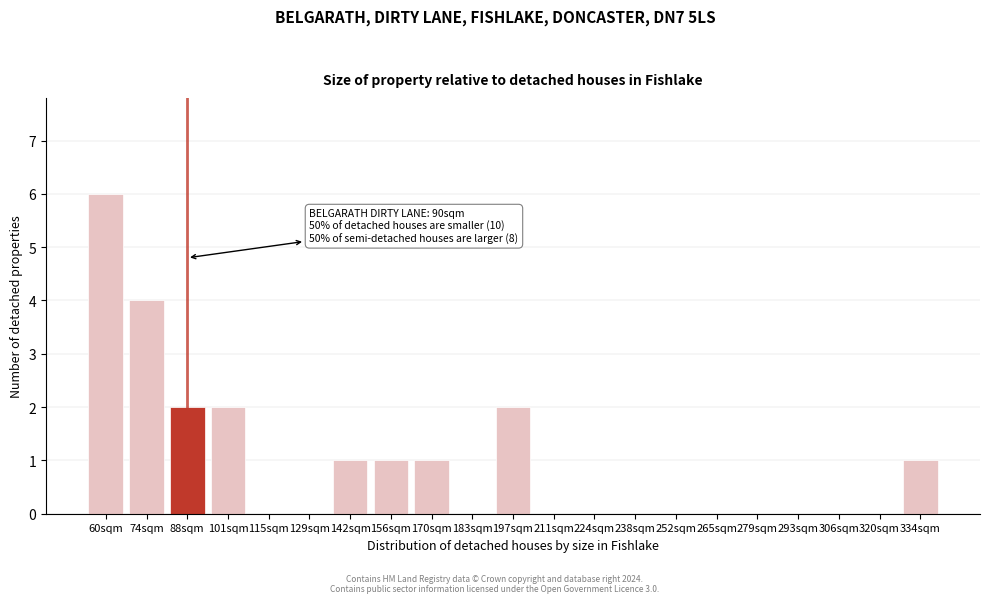

Reading right to left, extract all data points from this chart.

334sqm=1	320sqm=0	306sqm=0	293sqm=0	279sqm=0	265sqm=0	252sqm=0	238sqm=0	224sqm=0	211sqm=0	197sqm=2	183sqm=0	170sqm=1	156sqm=1	142sqm=1	129sqm=0	115sqm=0	101sqm=2	88sqm=2	74sqm=4	60sqm=6